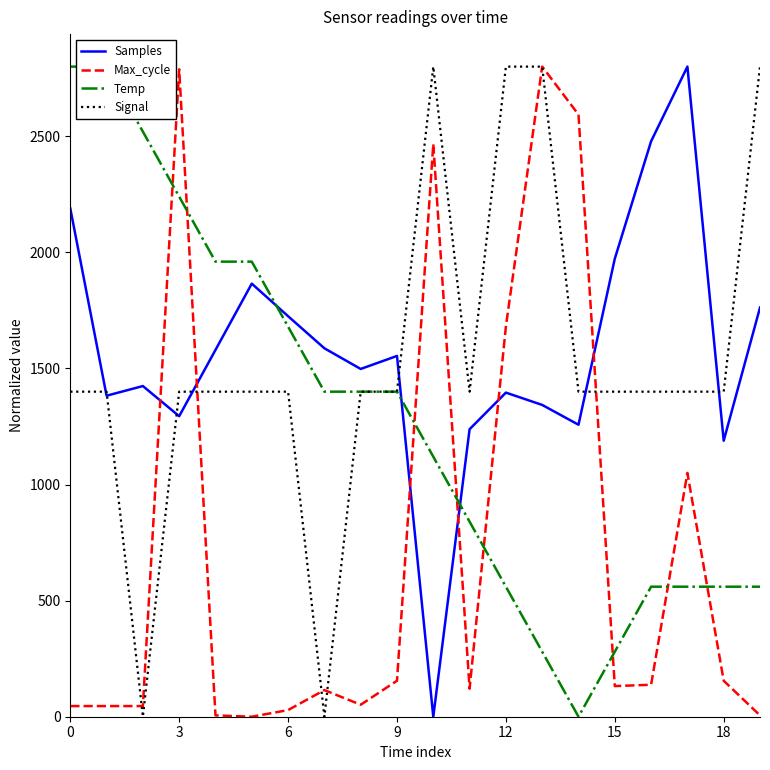

Which series has the largest range (max minus min)?

Samples